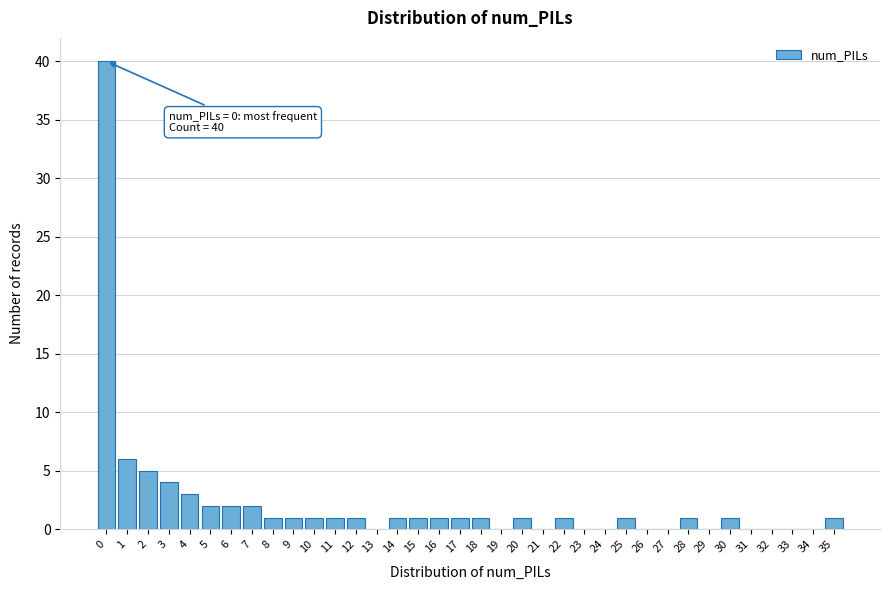

What is the greatest value displayed?

40